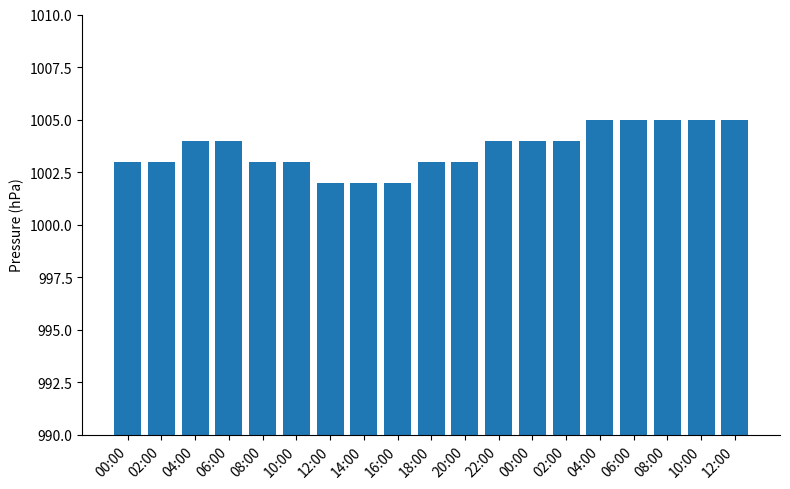

Where does the data first go above 1004?

04:00